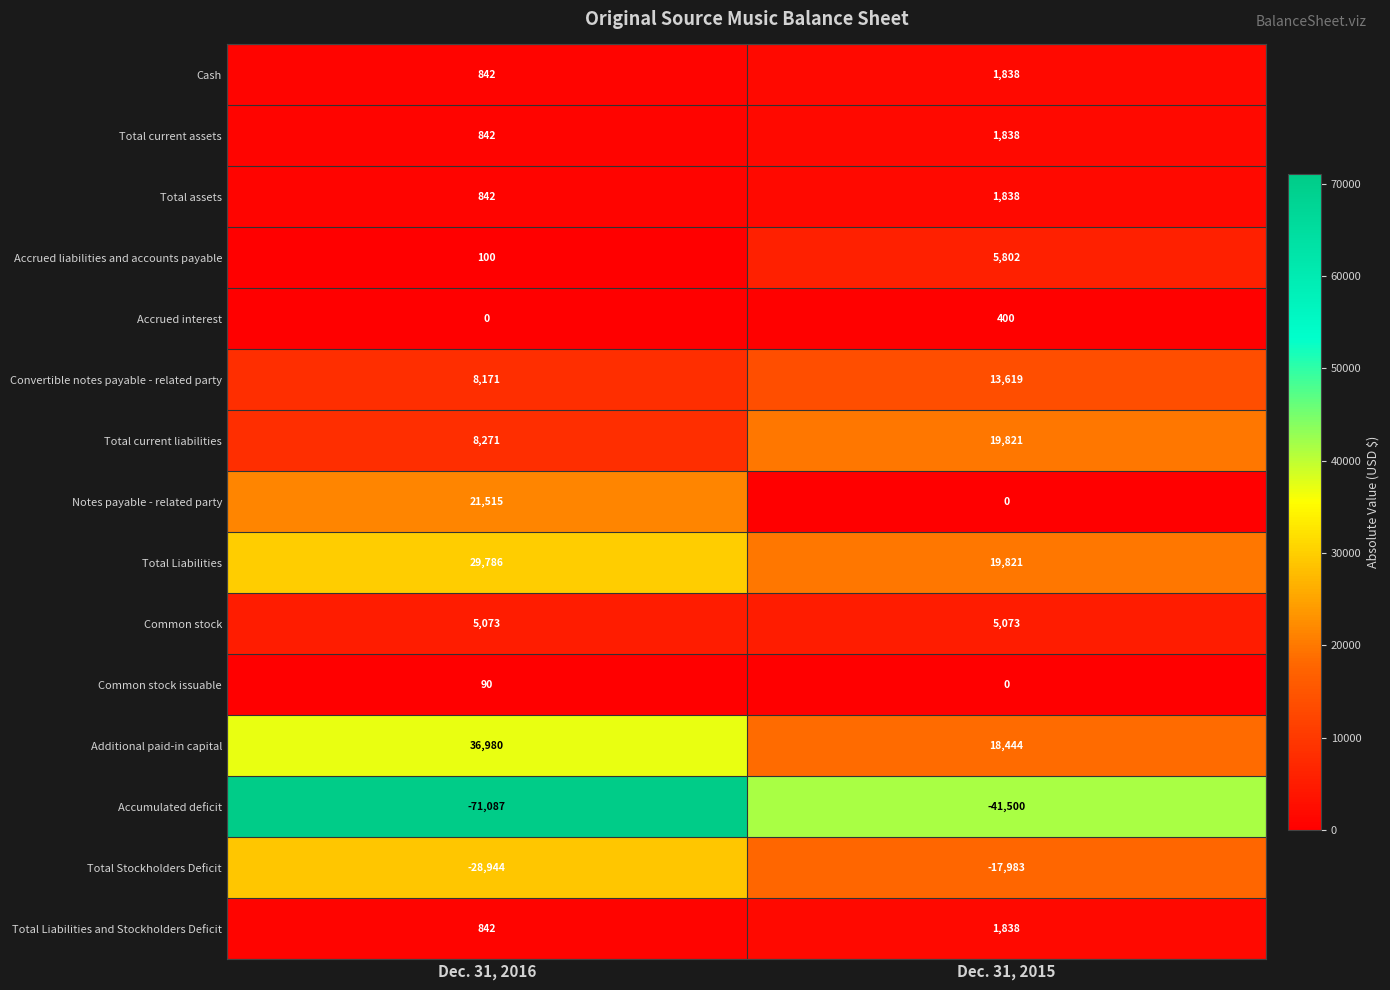

Reading left to right, transcribe all the data shown in this chart.

Cash: Dec. 31, 2016=842	Dec. 31, 2015=1838
Total current assets: Dec. 31, 2016=842	Dec. 31, 2015=1838
Total assets: Dec. 31, 2016=842	Dec. 31, 2015=1838
Accrued liabilities and accounts payable: Dec. 31, 2016=100	Dec. 31, 2015=5802
Accrued interest: Dec. 31, 2016=0	Dec. 31, 2015=400
Convertible notes payable - related party: Dec. 31, 2016=8171	Dec. 31, 2015=13619
Total current liabilities: Dec. 31, 2016=8271	Dec. 31, 2015=19821
Notes payable - related party: Dec. 31, 2016=21515	Dec. 31, 2015=0
Total Liabilities: Dec. 31, 2016=29786	Dec. 31, 2015=19821
Common stock: Dec. 31, 2016=5073	Dec. 31, 2015=5073
Common stock issuable: Dec. 31, 2016=90	Dec. 31, 2015=0
Additional paid-in capital: Dec. 31, 2016=36980	Dec. 31, 2015=18444
Accumulated deficit: Dec. 31, 2016=-71087	Dec. 31, 2015=-41500
Total Stockholders Deficit: Dec. 31, 2016=-28944	Dec. 31, 2015=-17983
Total Liabilities and Stockholders Deficit: Dec. 31, 2016=842	Dec. 31, 2015=1838